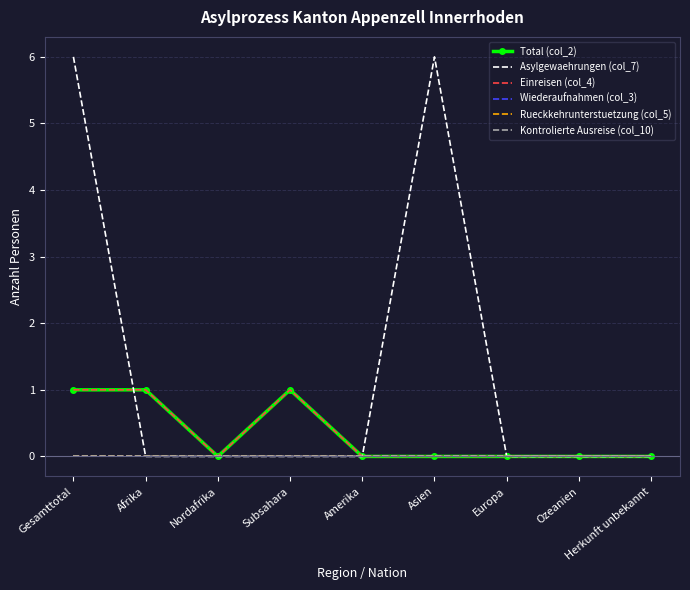

Is it true that Asylgewaehrungen (col_7) equals 0 at Subsahara?

True